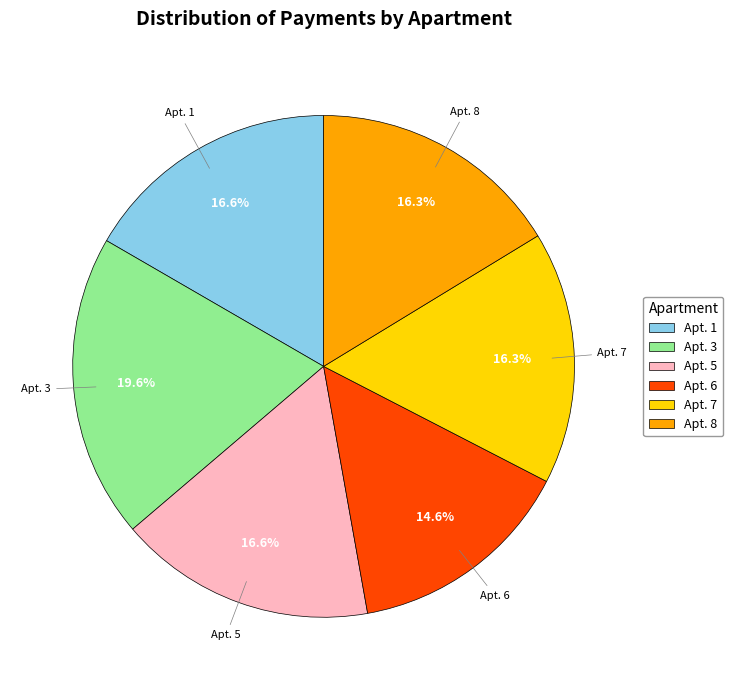

Which slice is the smallest?

Apt. 6